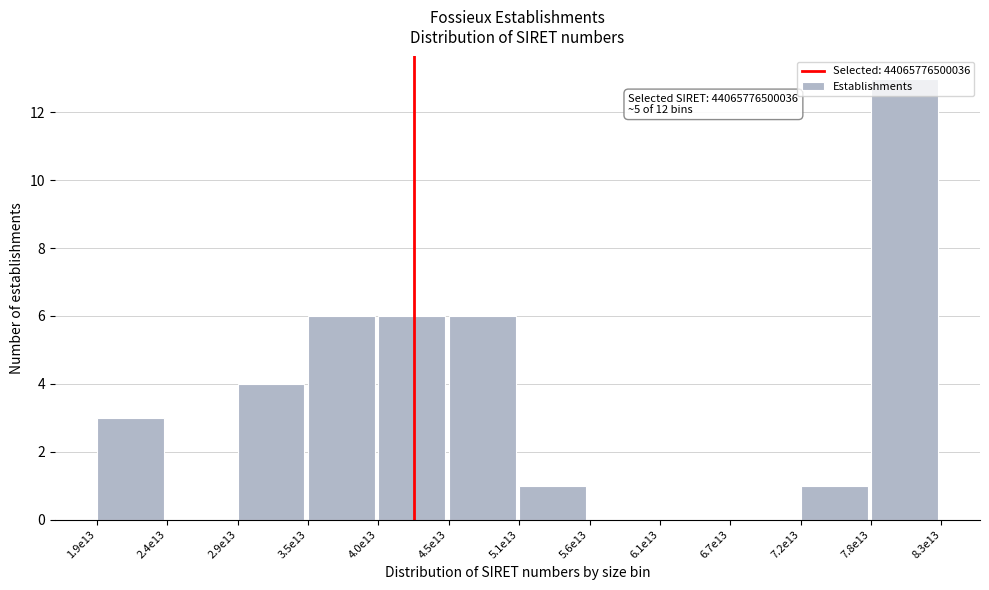

The value at 1.9e13 is 4. True or false?

False